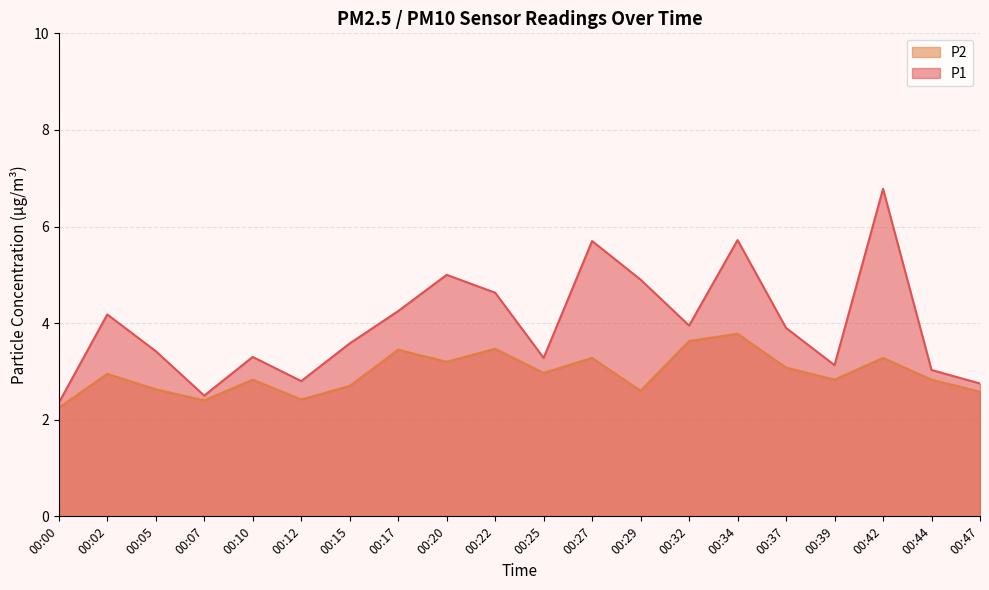

How many lines are shown in the chart?

2